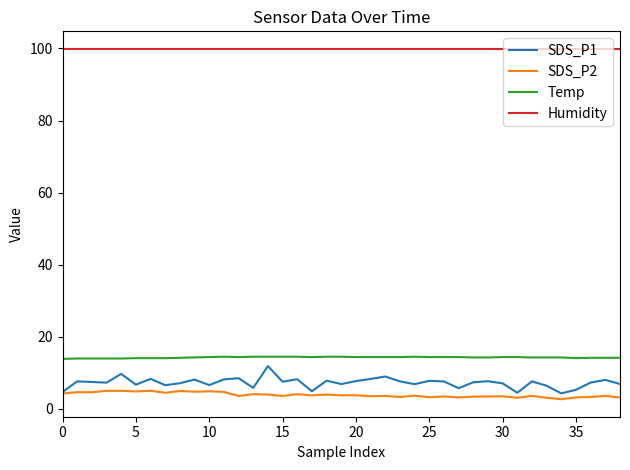

Which series has the widest spread of values?

SDS_P1